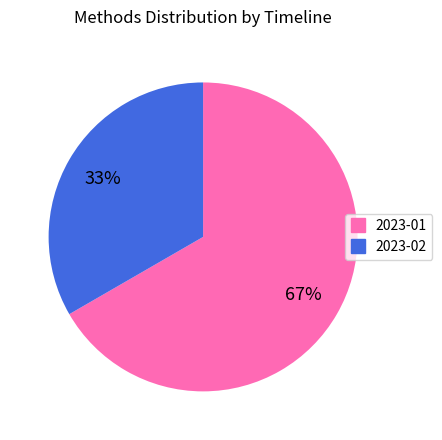

Which slice is the smallest?

2023-02